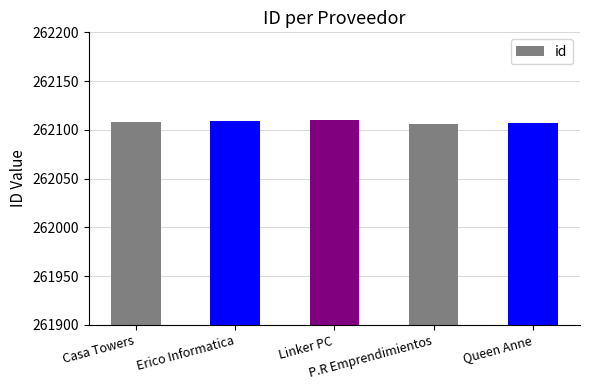

True or false: the data shows 165894 at Linker PC.

False